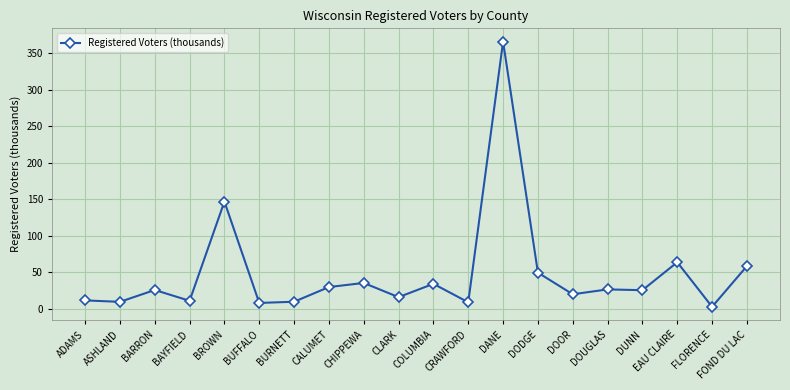

Is it true that the value at FOND DU LAC is 88.1?

False